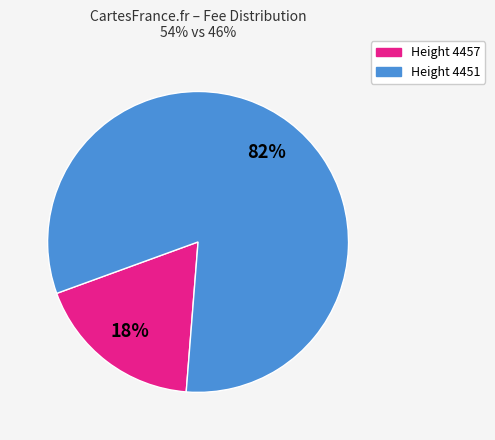

Is there any slice that represents more than half of the pie?

Yes